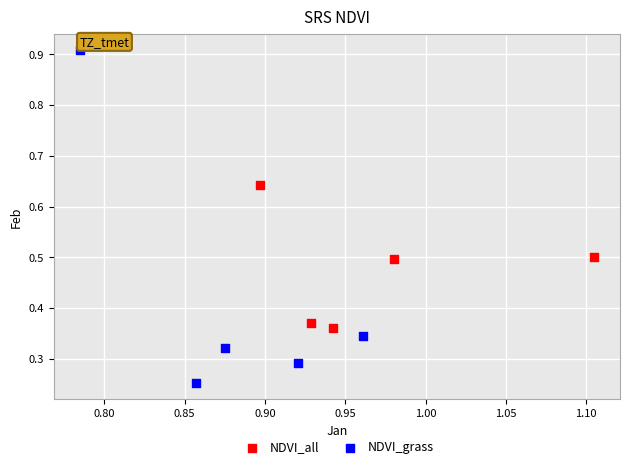

Which series reaches the minimum Y coordinate?

NDVI_grass